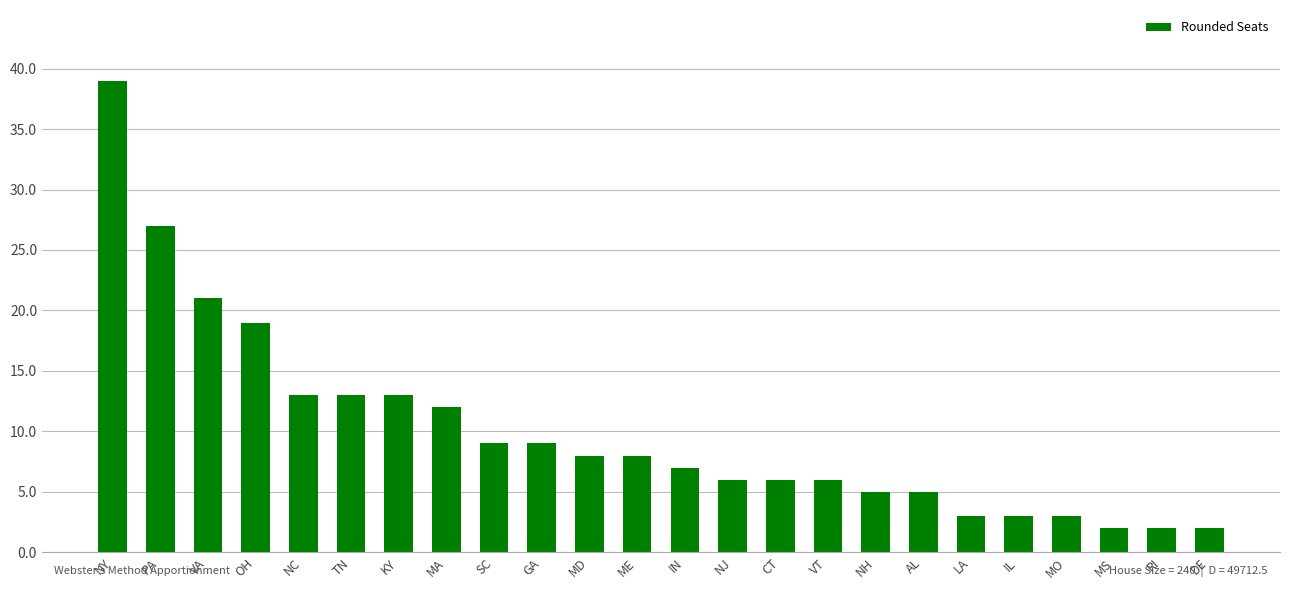

What is the label of the 19th bar from the left?

LA